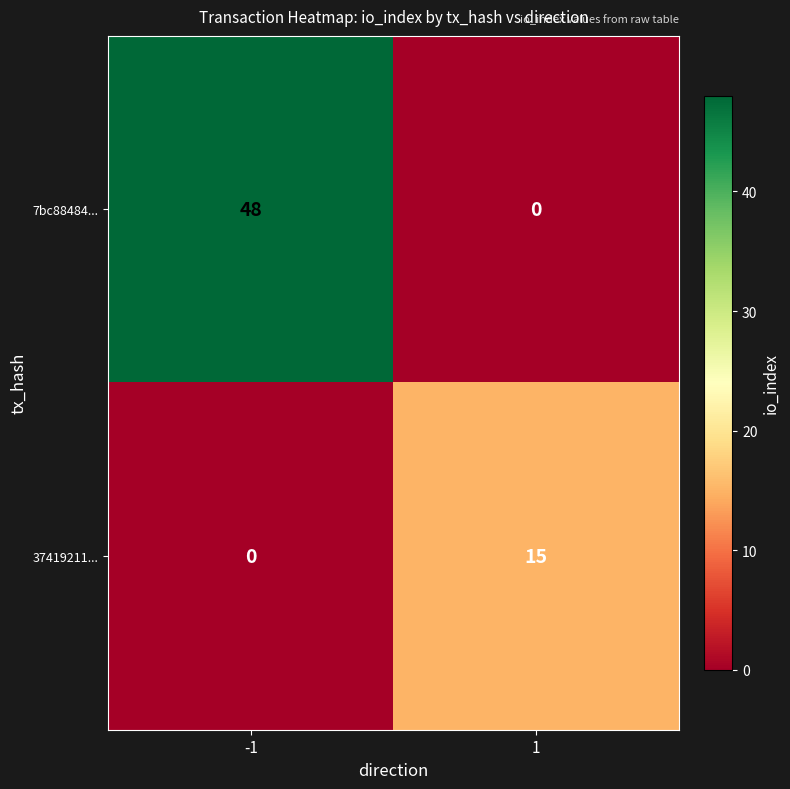

Rank the series at 1 from highest to lowest value.

37419211..., 7bc88484...